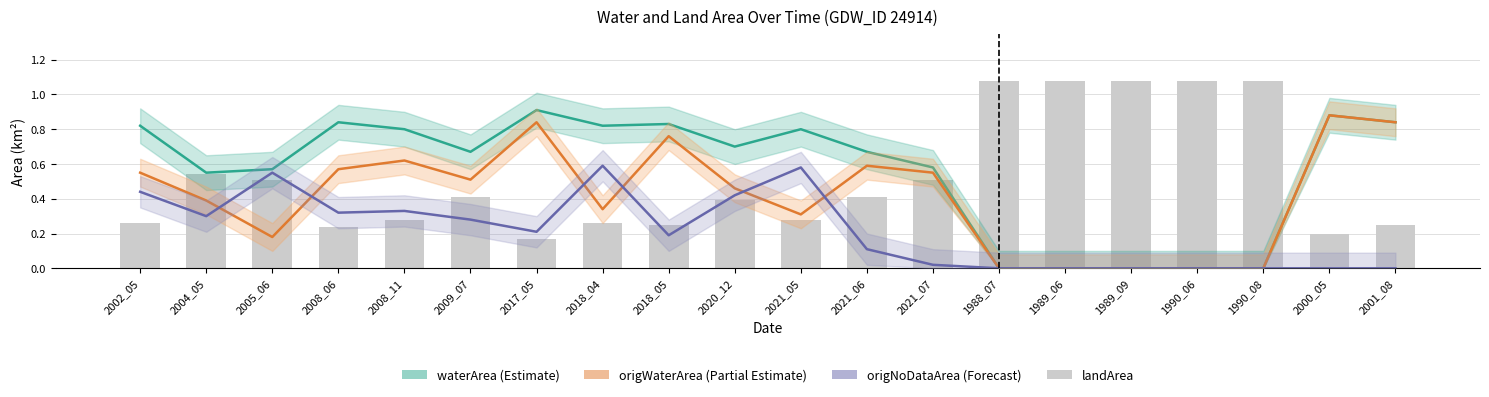

Which label corresponds to the smallest value in the chart?

1988_07